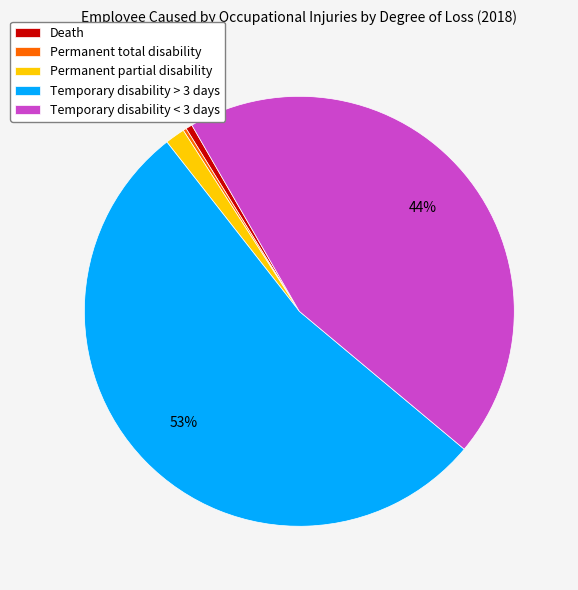

To the nearest percent, what portion does Permanent partial disability represent?

1%